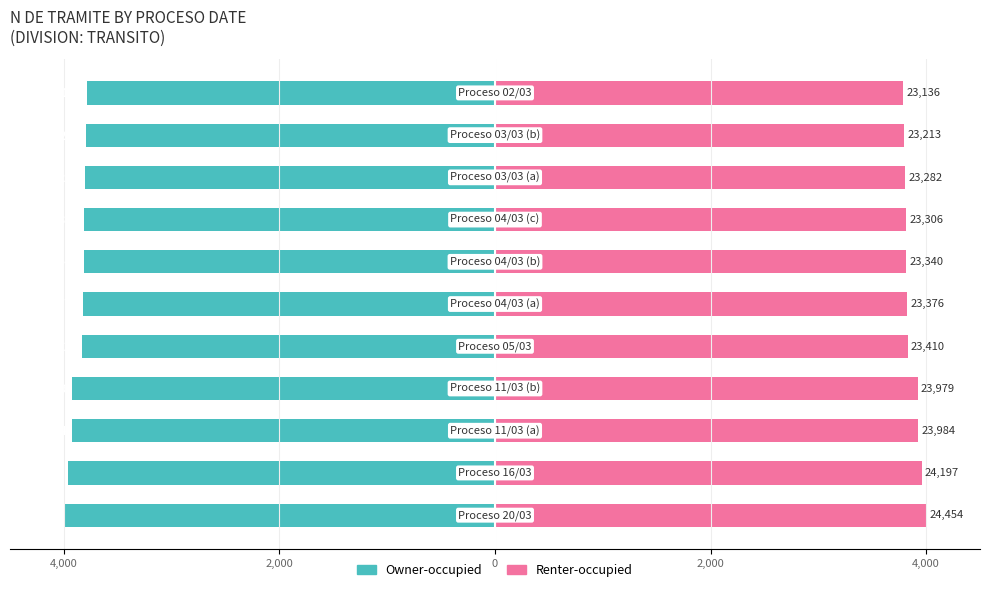

How many categories are shown in the chart?

11